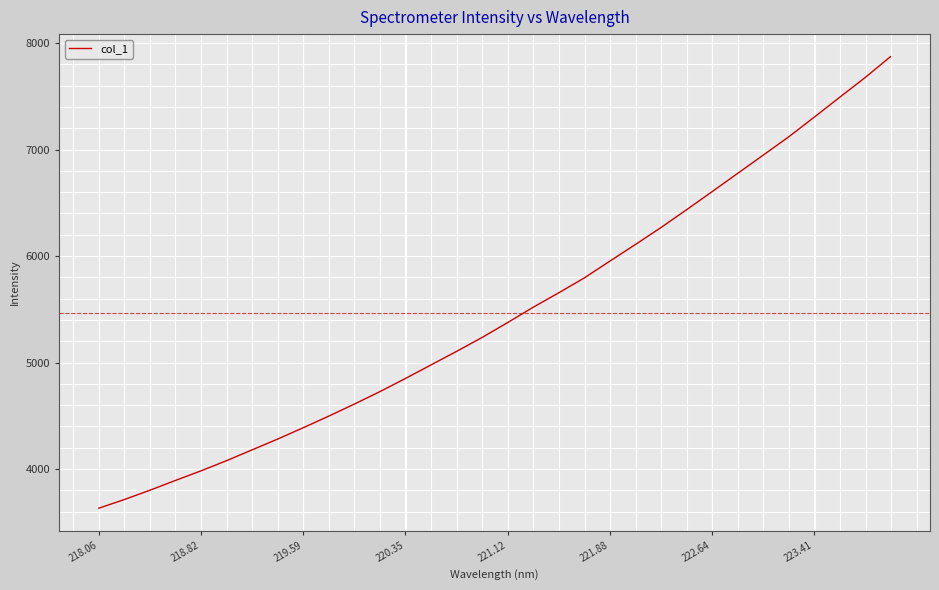

What is the smallest value displayed?

3631.7